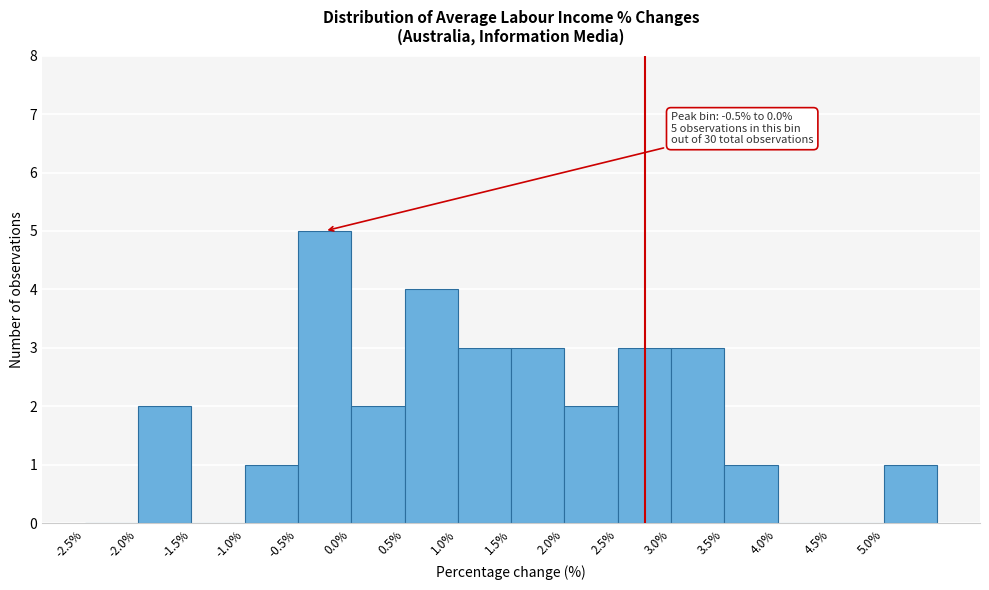

Over which range of the x-axis is the bar tallest?

-0.5 to 0.0